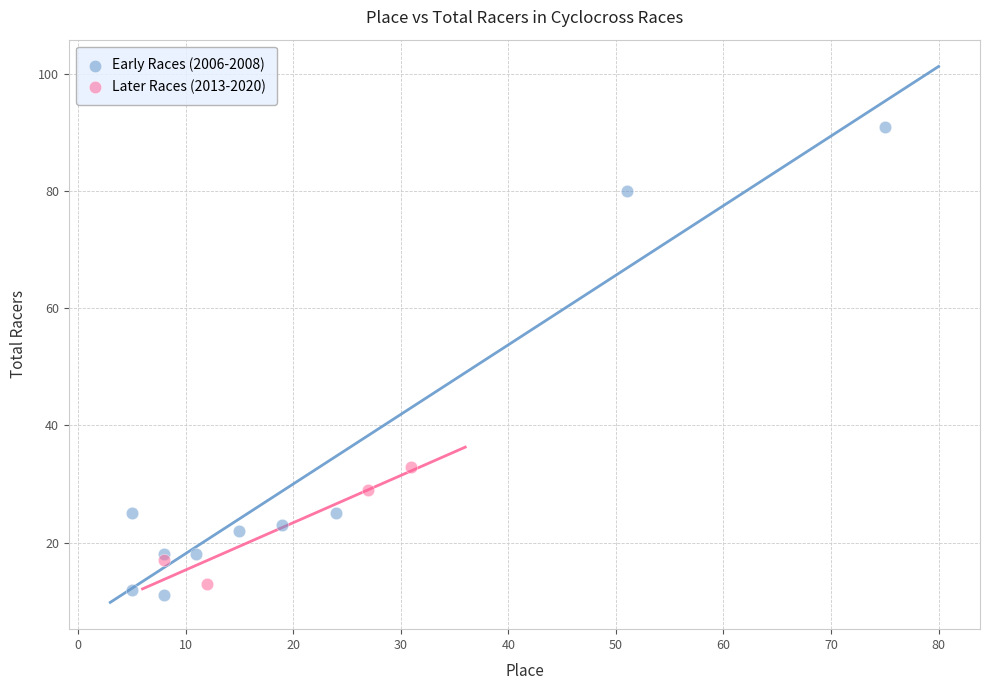

Which series has the largest Y range (max minus min)?

Early Races (2006-2008)